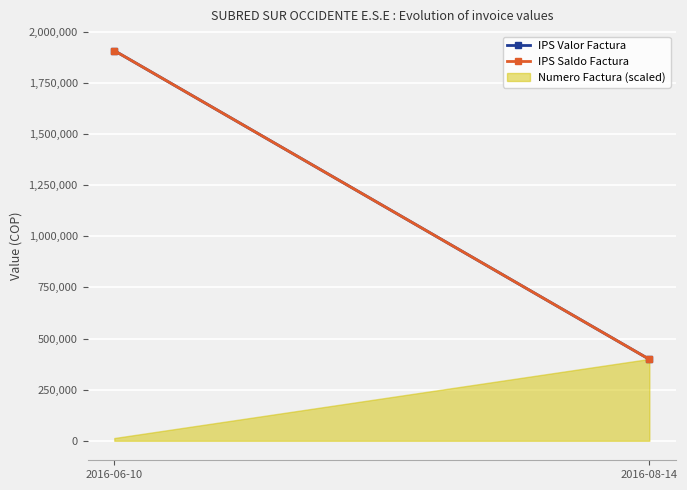

What is the difference between the maximum and minimum values in the IPS Valor Factura series?

1509640